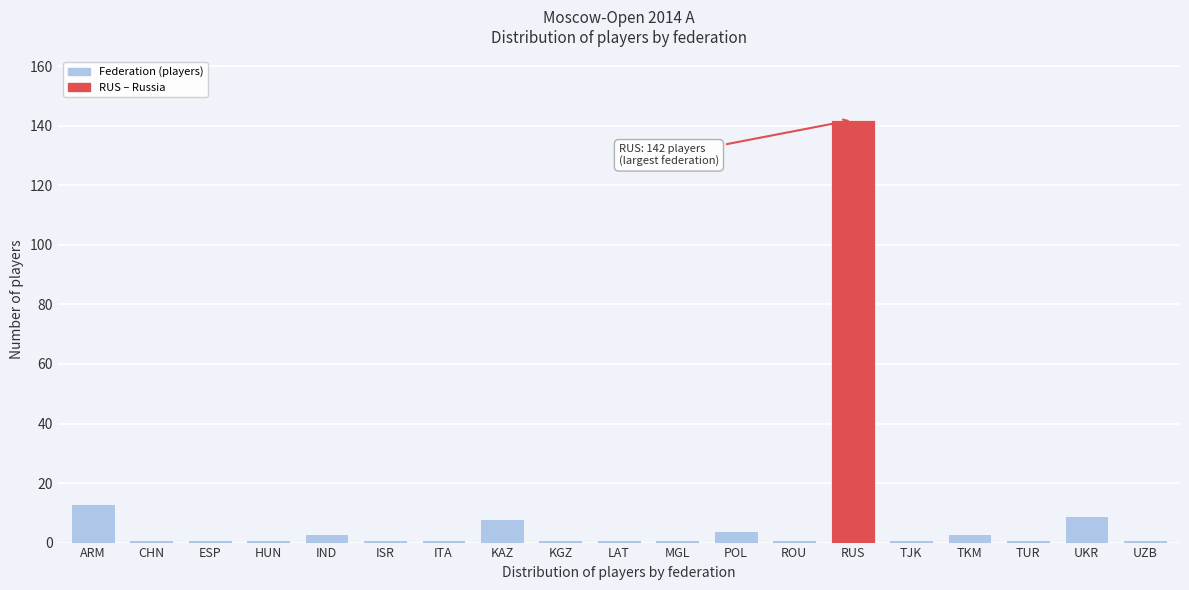

Reading right to left, what are all the values shown in this chart?

1	9	1	3	1	142	1	4	1	1	1	8	1	1	3	1	1	1	13